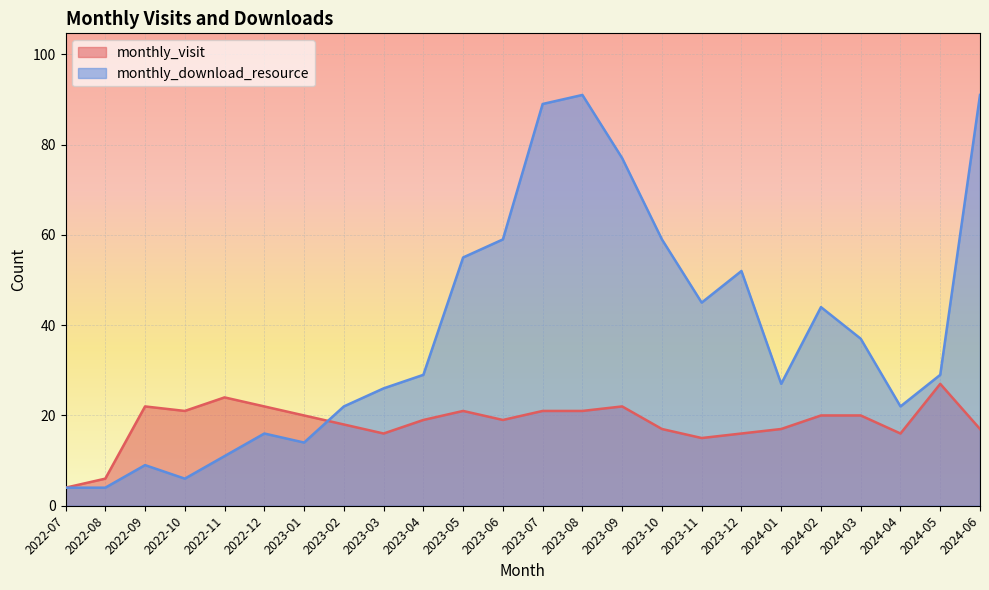

How many interior local valleys does the monthly_download_resource series have?

5